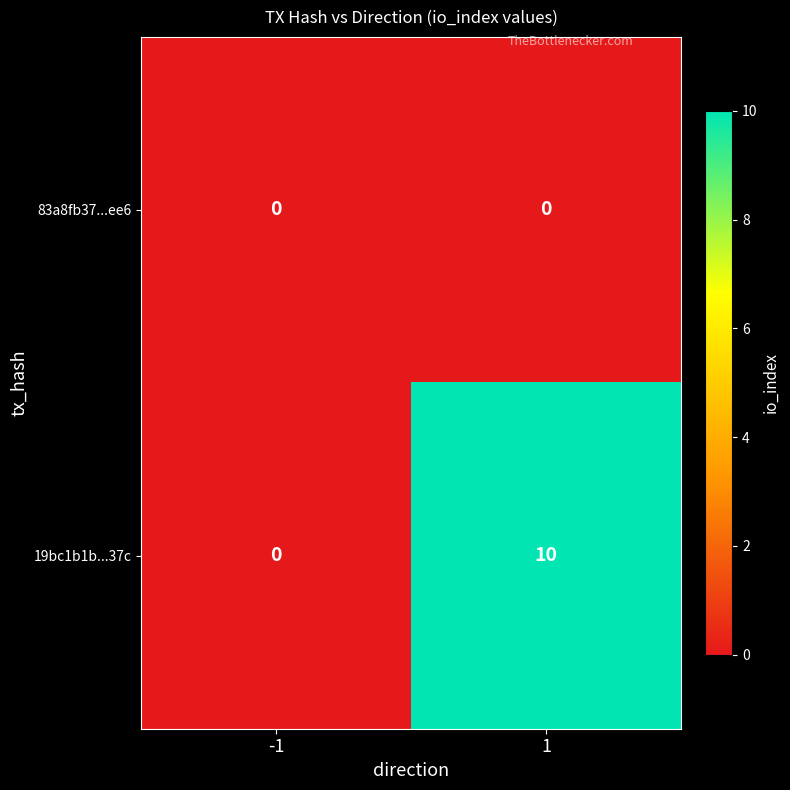

Reading left to right, transcribe all the data shown in this chart.

83a8fb37...ee6: -1=0	1=0
19bc1b1b...37c: -1=0	1=10